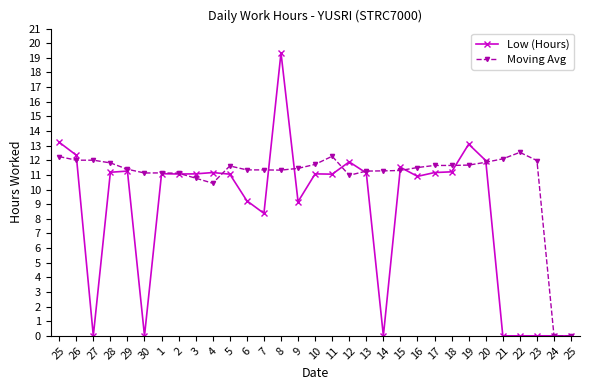

What is the difference between the Low (Hours) values at 25 and 9?

9.2